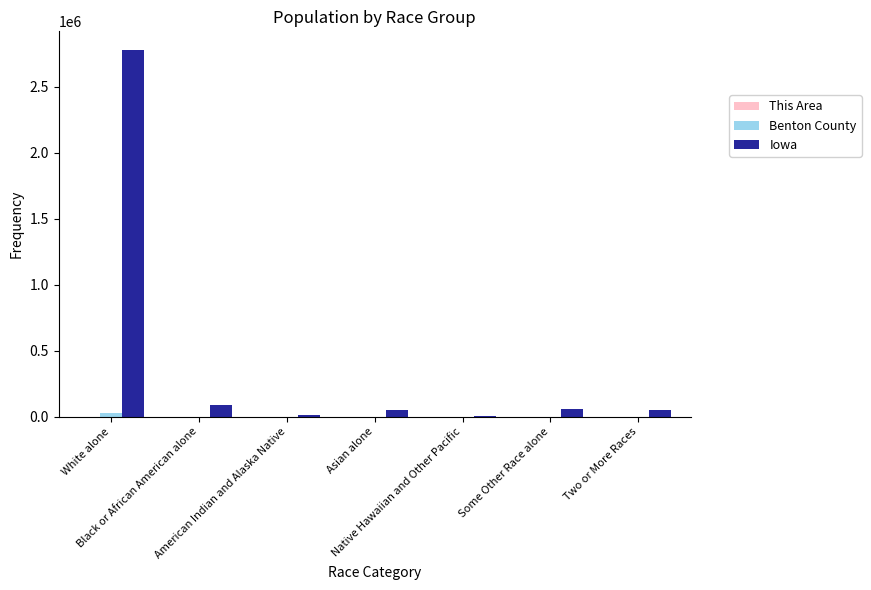

The value of This Area at Native Hawaiian and Other Pacific is 0. True or false?

True